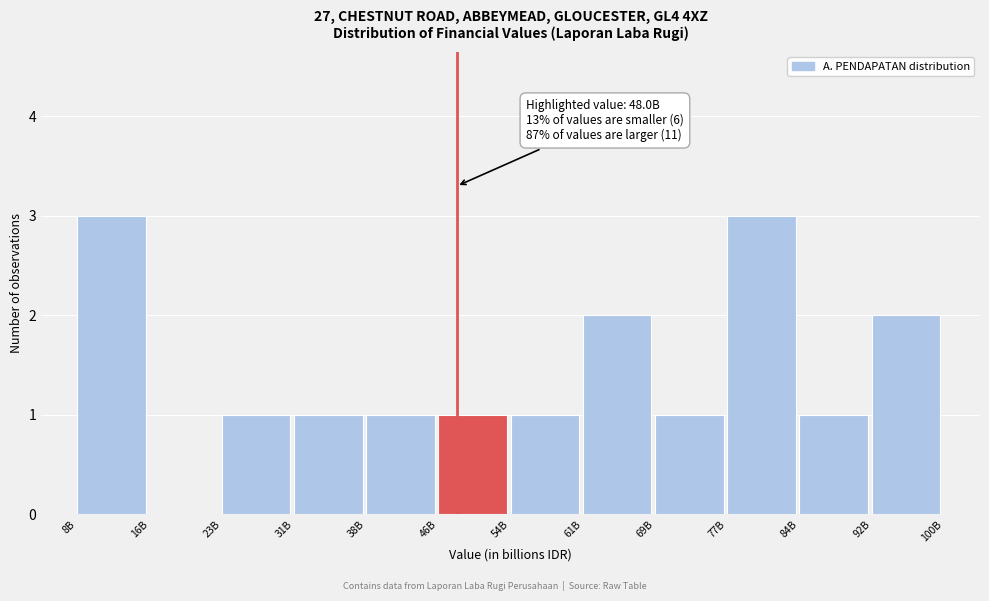

Reading left to right, list all the values displayed in this chart.

8B=3	16B=0	23B=1	31B=1	38B=1	46B=1	54B=1	61B=2	69B=1	77B=3	84B=1	92B=2